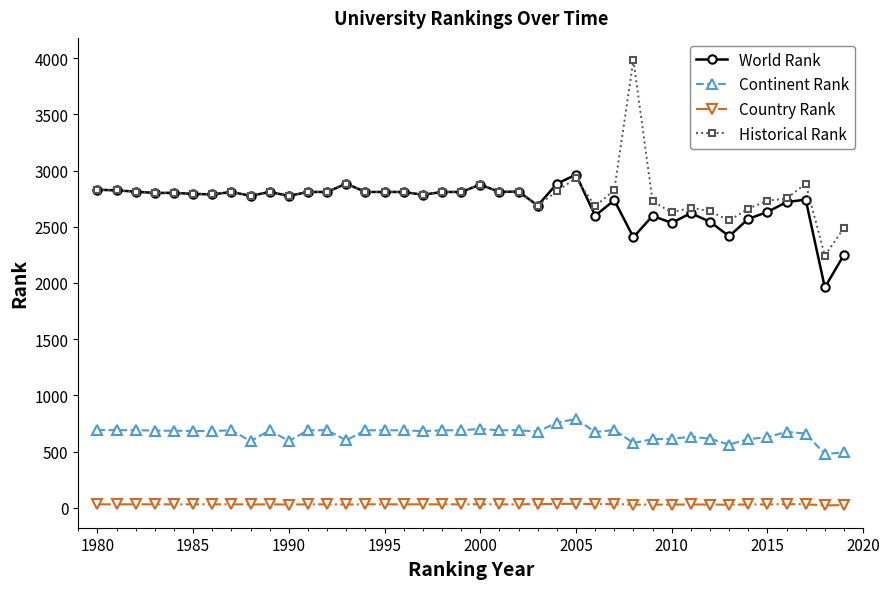

True or false: World Rank and Continent Rank intersect in this chart.

False